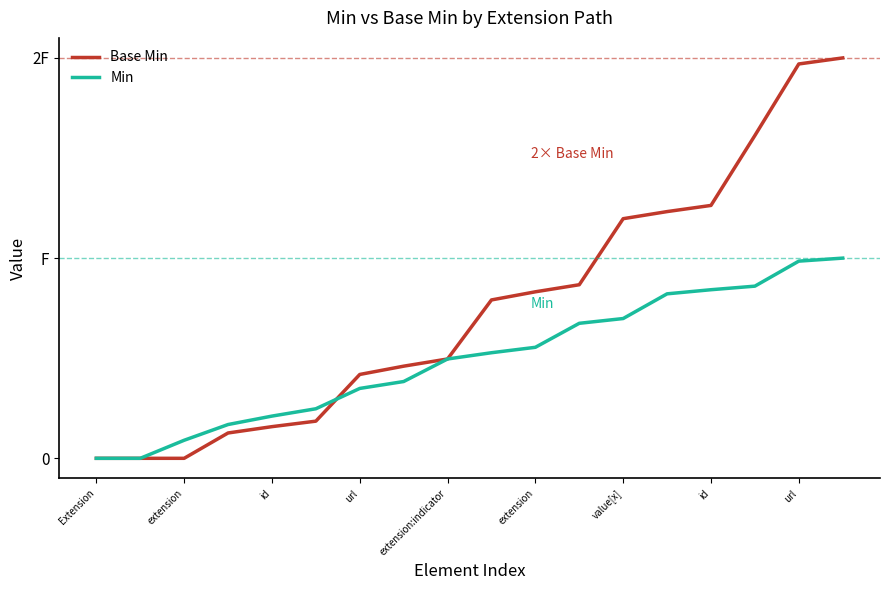

What is the difference between the maximum and second lowest values in the Base Min series?

1.8